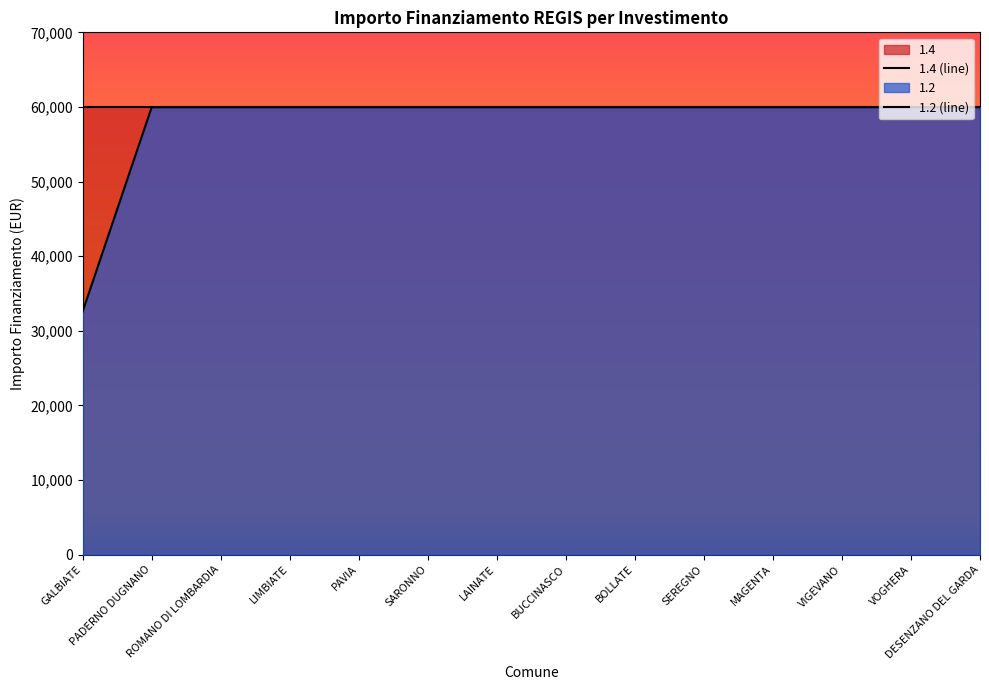

Reading left to right, extract all data points from this chart.

1.4 (line): GALBIATE=59966	PADERNO DUGNANO=59966	ROMANO DI LOMBARDIA=59966	LIMBIATE=59966	PAVIA=59966	SARONNO=59966	LAINATE=59966	BUCCINASCO=59966	BOLLATE=59966	SEREGNO=59966	MAGENTA=59966	VIGEVANO=59966	VOGHERA=59966	DESENZANO DEL GARDA=59966
1.2 (line): GALBIATE=32589	PADERNO DUGNANO=59966	ROMANO DI LOMBARDIA=59966	LIMBIATE=59966	PAVIA=59966	SARONNO=59966	LAINATE=59966	BUCCINASCO=59966	BOLLATE=59966	SEREGNO=59966	MAGENTA=59966	VIGEVANO=59966	VOGHERA=59966	DESENZANO DEL GARDA=59966